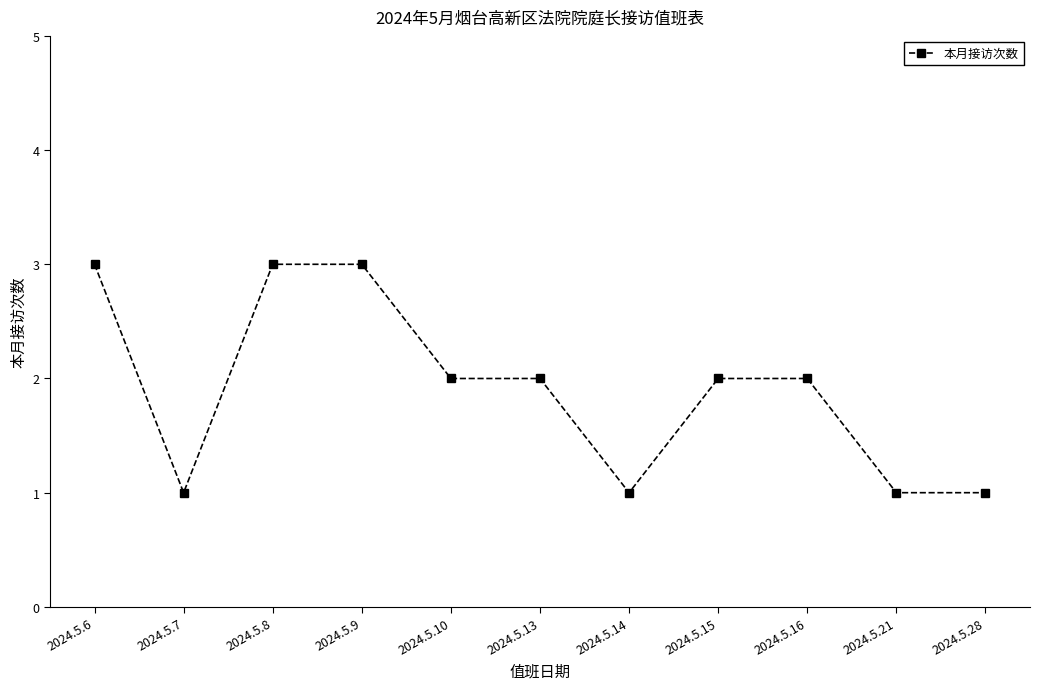

The chart shows a value of 1 at 2024.5.28. True or false?

True